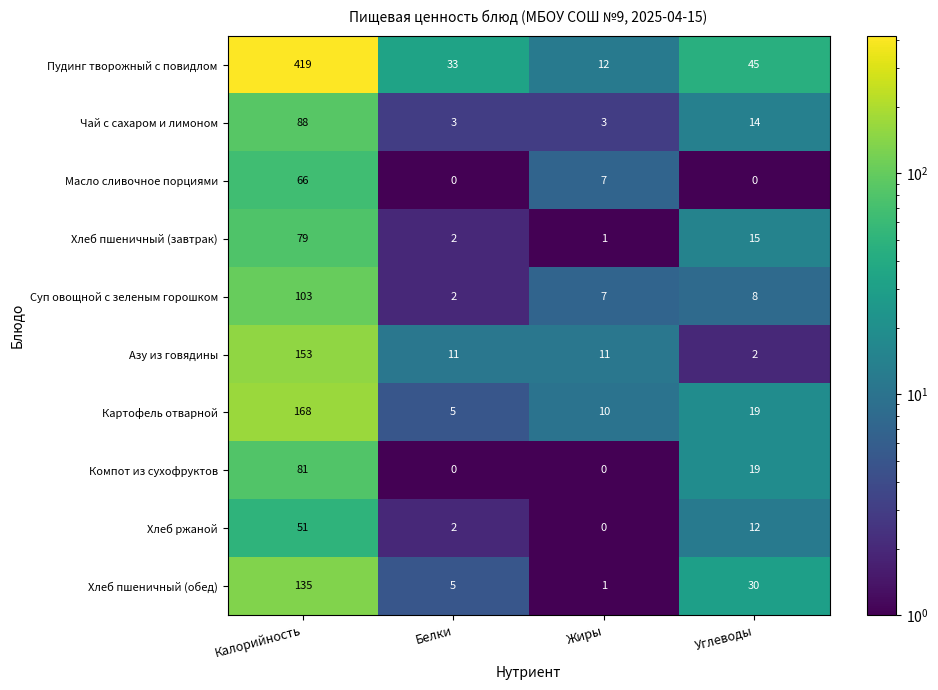

At which label does Хлеб пшеничный (обед) reach its minimum?

Жиры